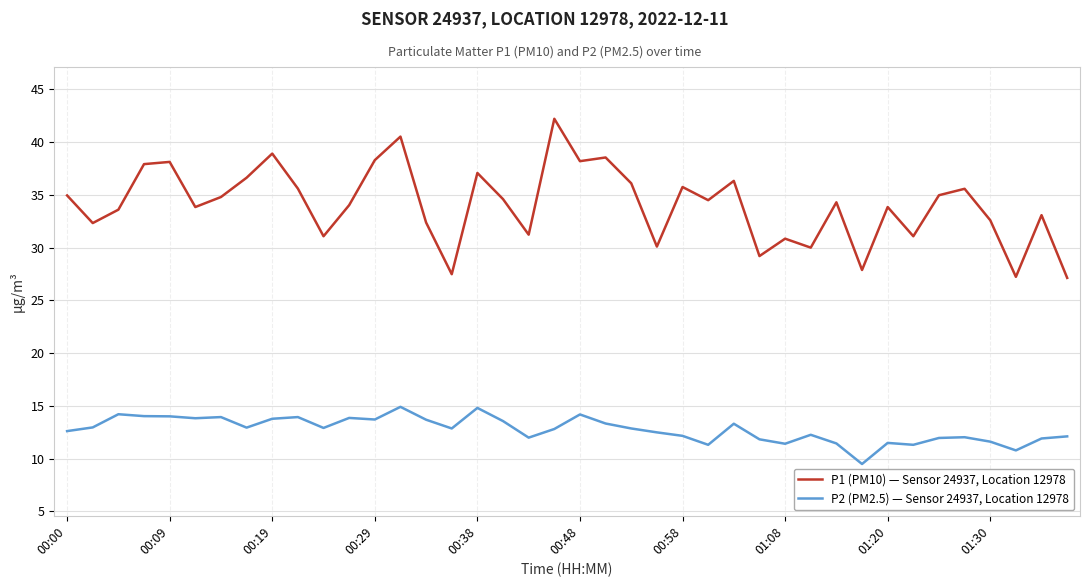

True or false: P1 (PM10) — Sensor 24937, Location 12978 and P2 (PM2.5) — Sensor 24937, Location 12978 intersect in this chart.

False